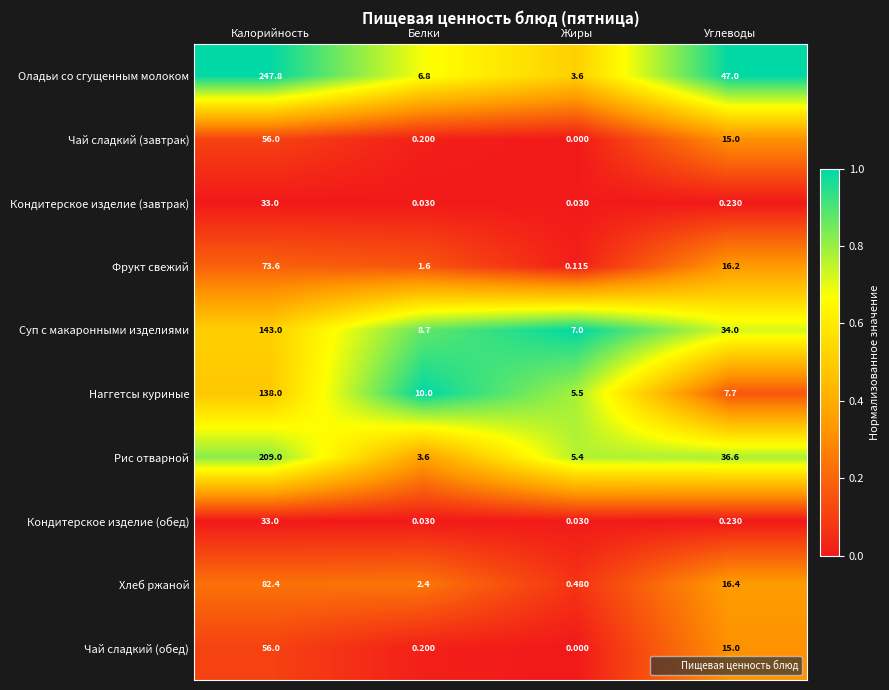

Where is Фрукт свежий nearest to the value 36?

Углеводы